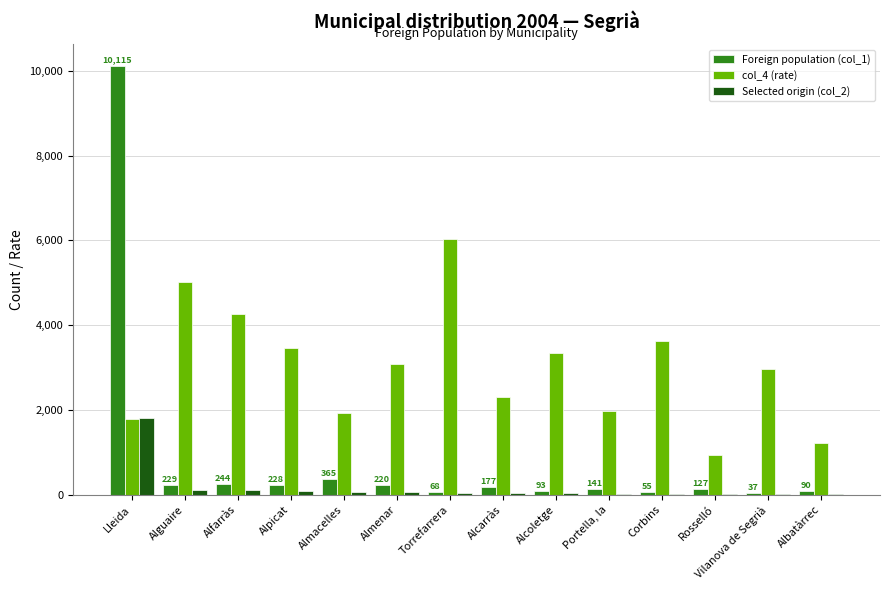

Is it true that col_4 (rate) equals 999 at Almacelles?

False